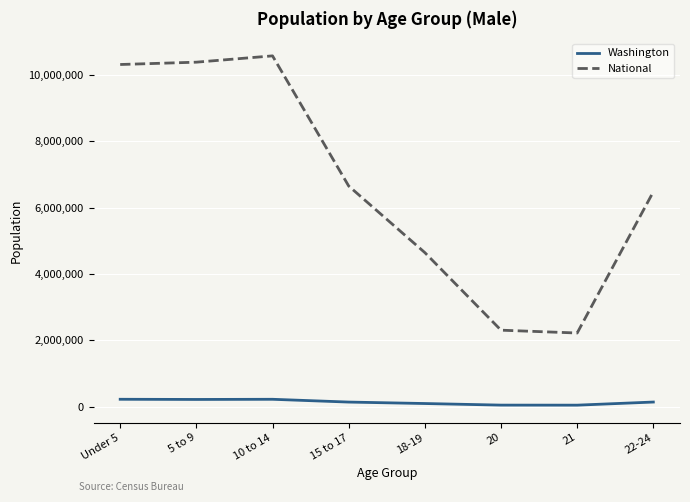

What is the difference between the National values at 21 and Under 5?

8096229